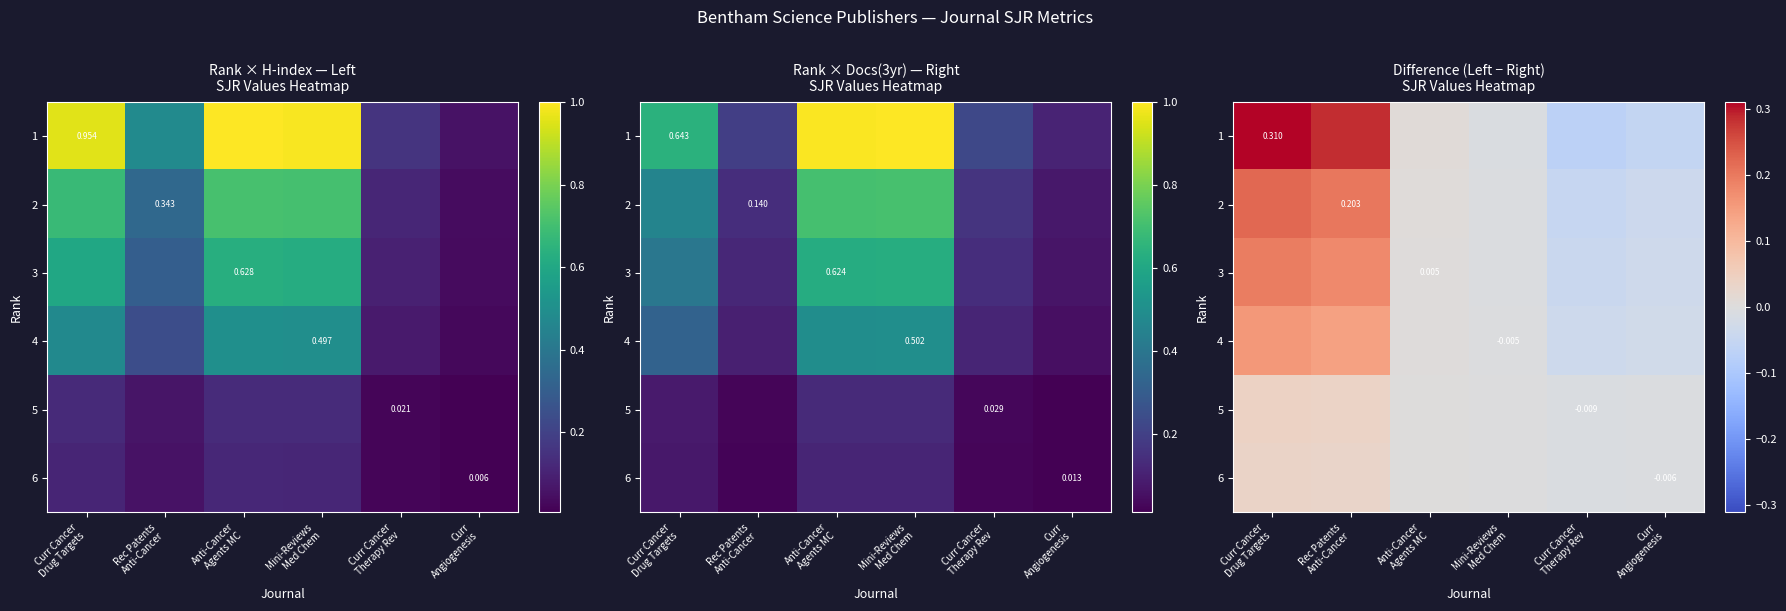

Which series has the widest spread of values?

1